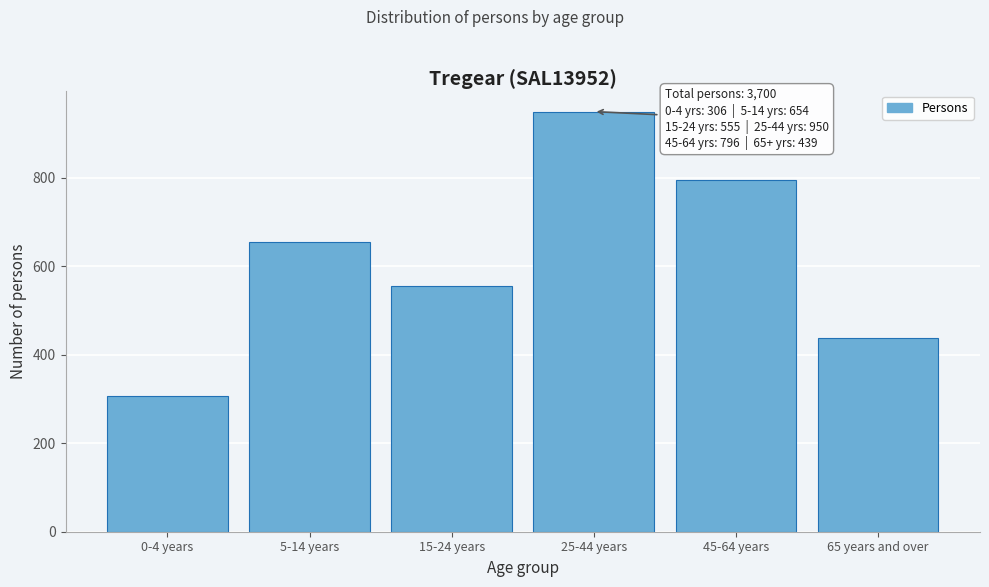

Reading right to left, transcribe all the data shown in this chart.

439	796	950	555	654	306